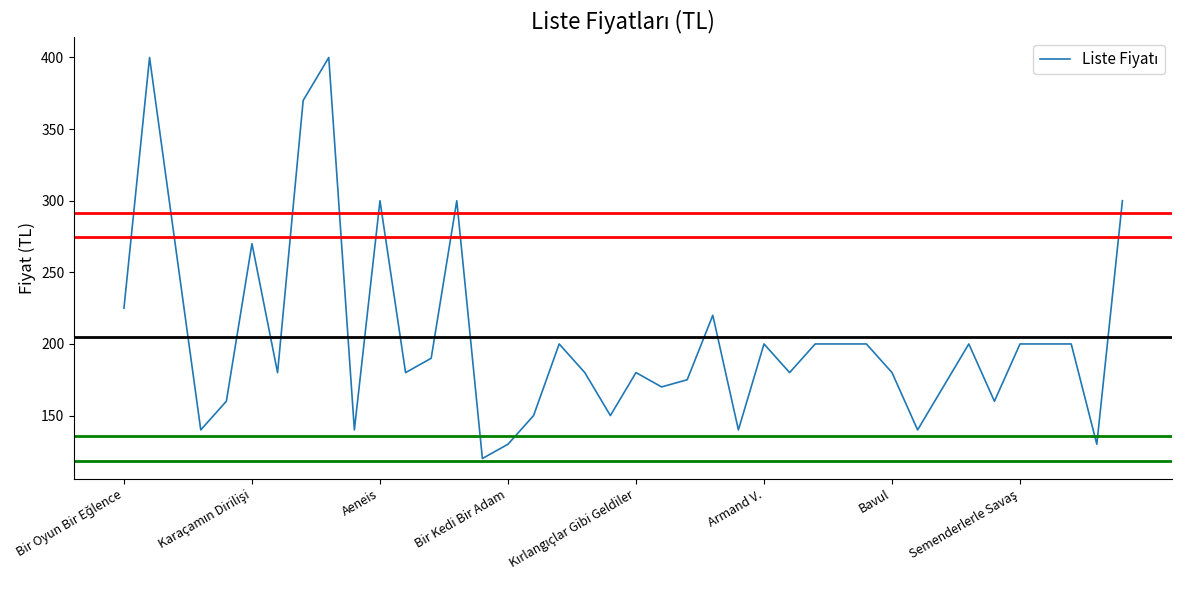

What is the difference between the maximum and minimum values?

280